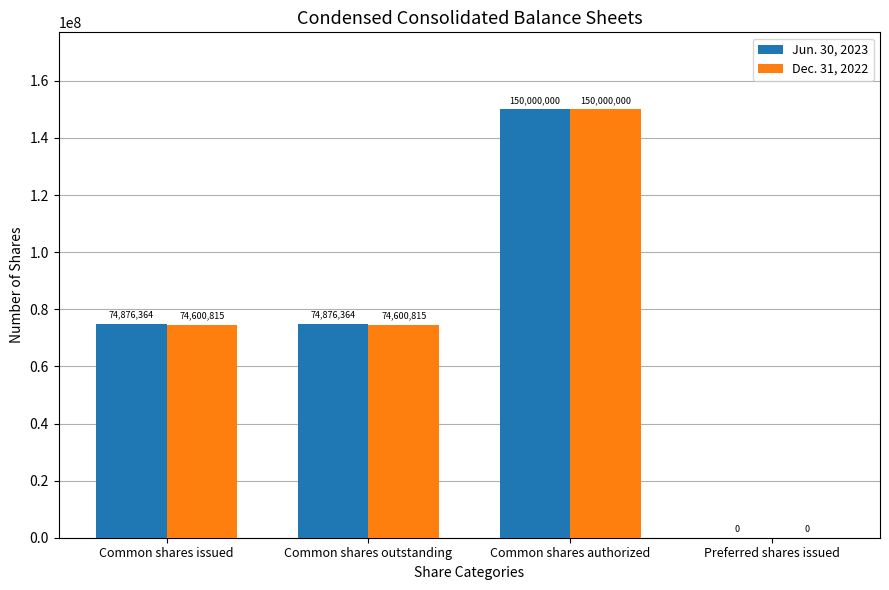

True or false: Dec. 31, 2022 has a value of 74600815 at Common shares issued.

True